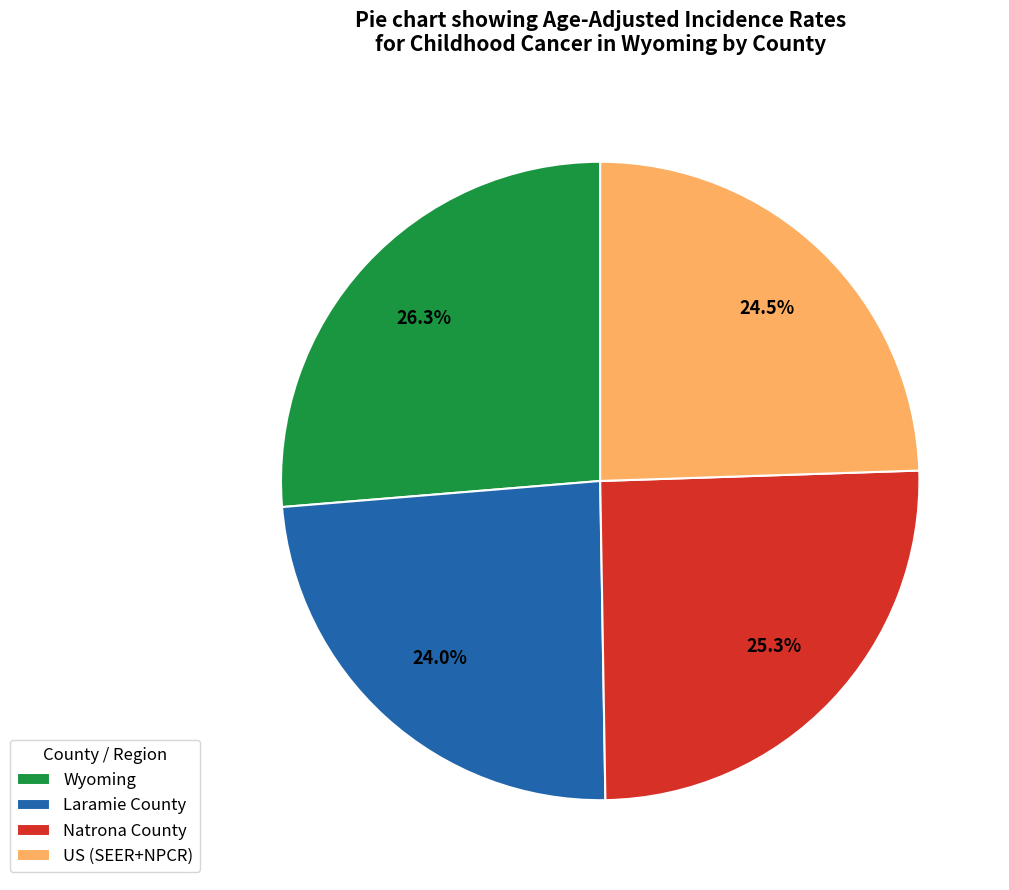

Do Laramie County and Natrona County together represent more than half of the pie?

No